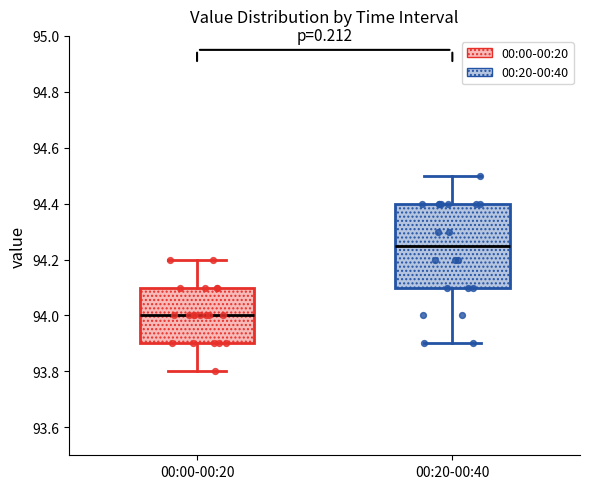

Reading left to right, transcribe this box plot: for each box, give where its median line is, the range the box spans, and where its two whiskers end, as read against the y-axis. The values are not printed on the chart, so give them approximately, as read against the axis.

00:00-00:20: median 94.00, box 93.90 to 94.10, whiskers 93.80 to 94.20
00:20-00:40: median 94.26, box 94.10 to 94.40, whiskers 93.90 to 94.50